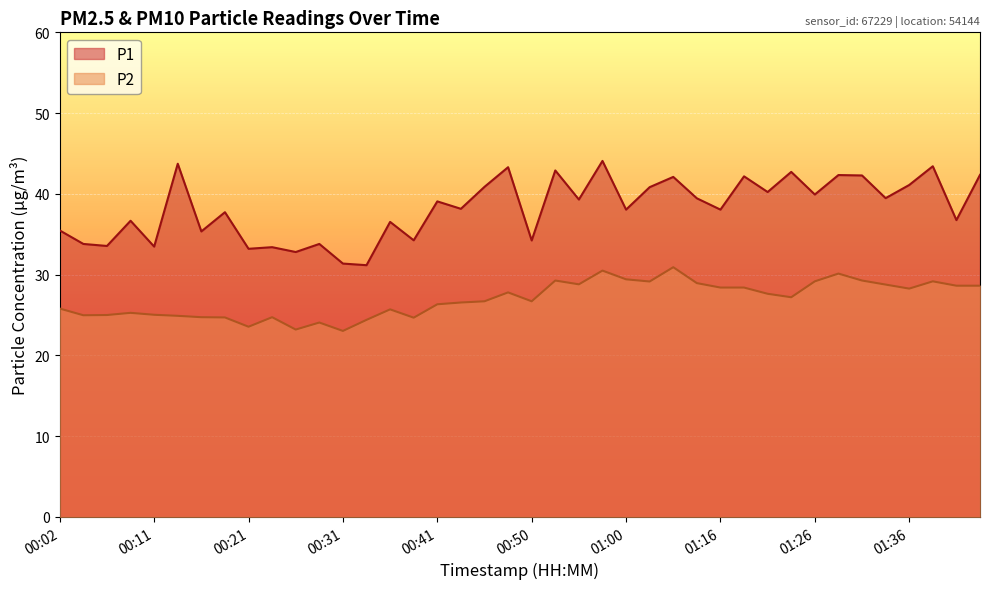

What position from the right is 01:33?

5